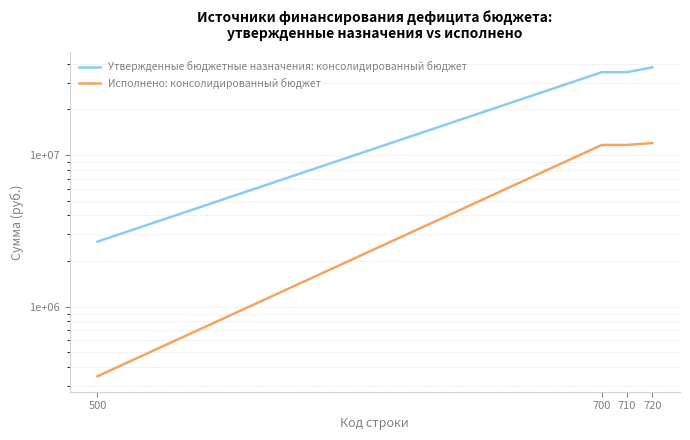

Is it true that Утвержденные бюджетные назначения: консолидированный бюджет equals 37920200.0 at 720?

True